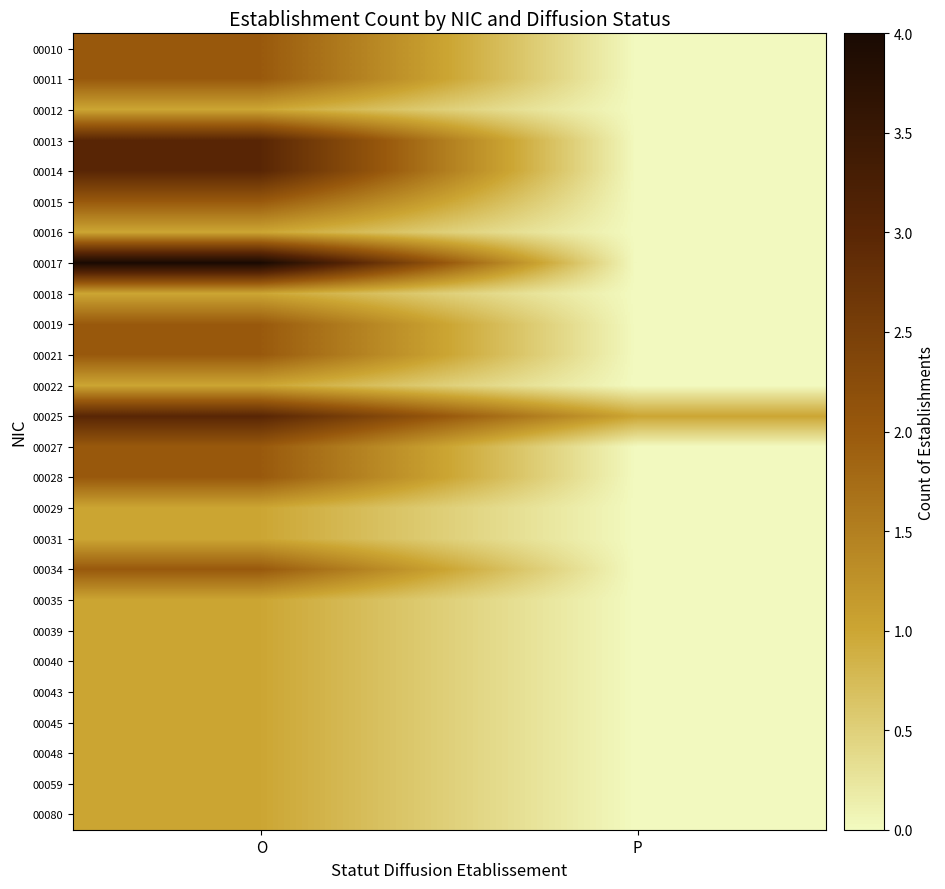

Which label corresponds to the largest value in the chart?

O